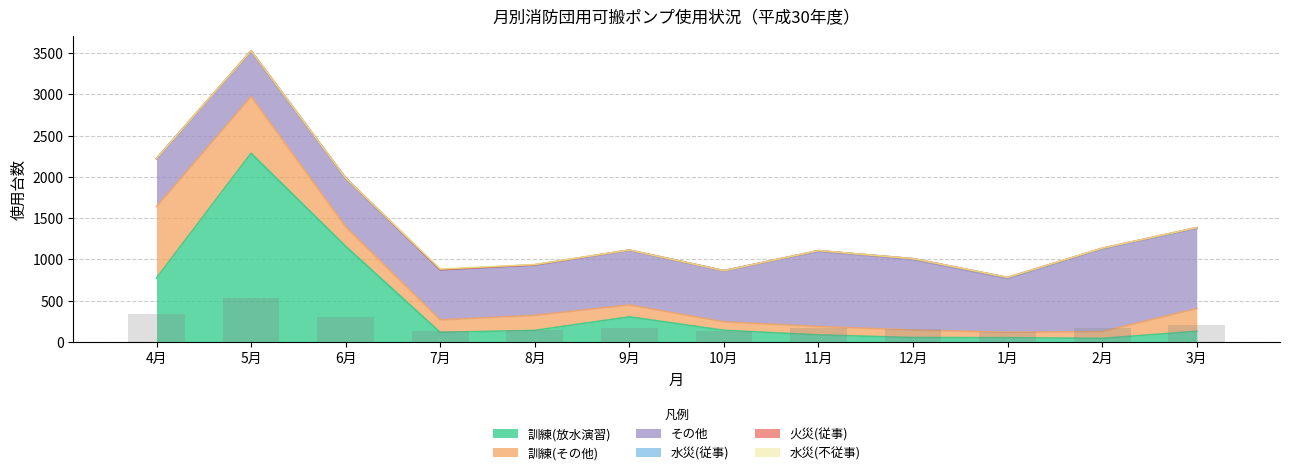

What is the total value across all series at 8月?

937